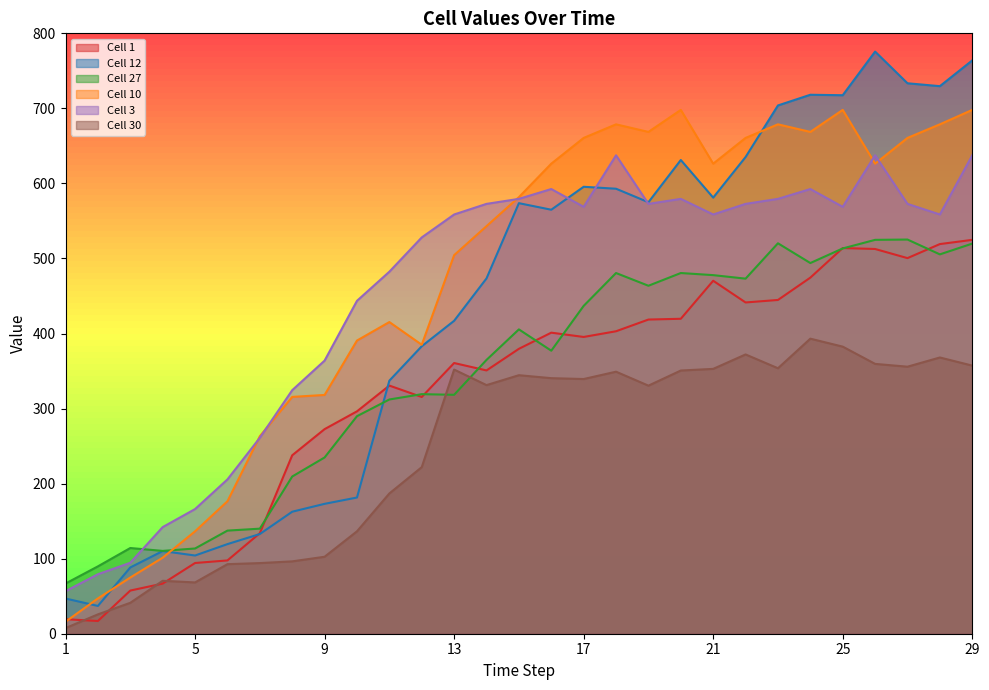

At which category is the sum across all series the highest?

29